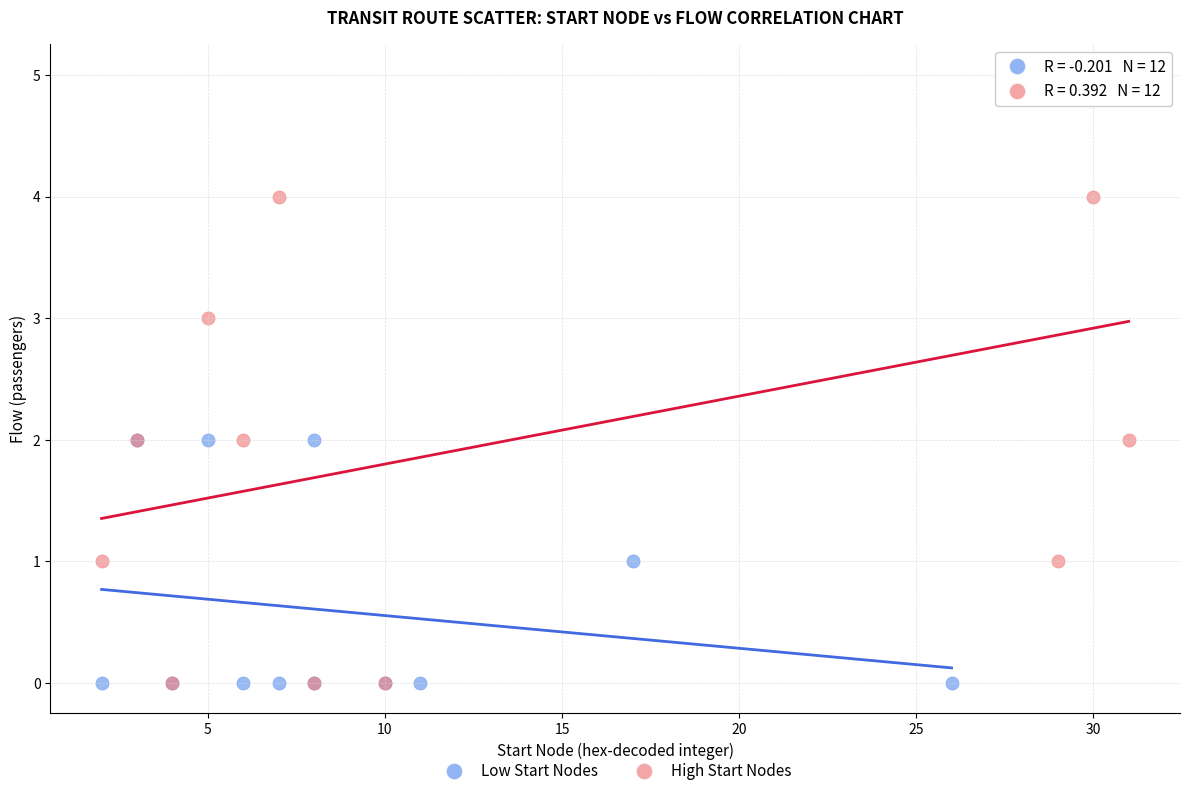

What are all the series names shown in the legend?

Low Start Nodes, High Start Nodes